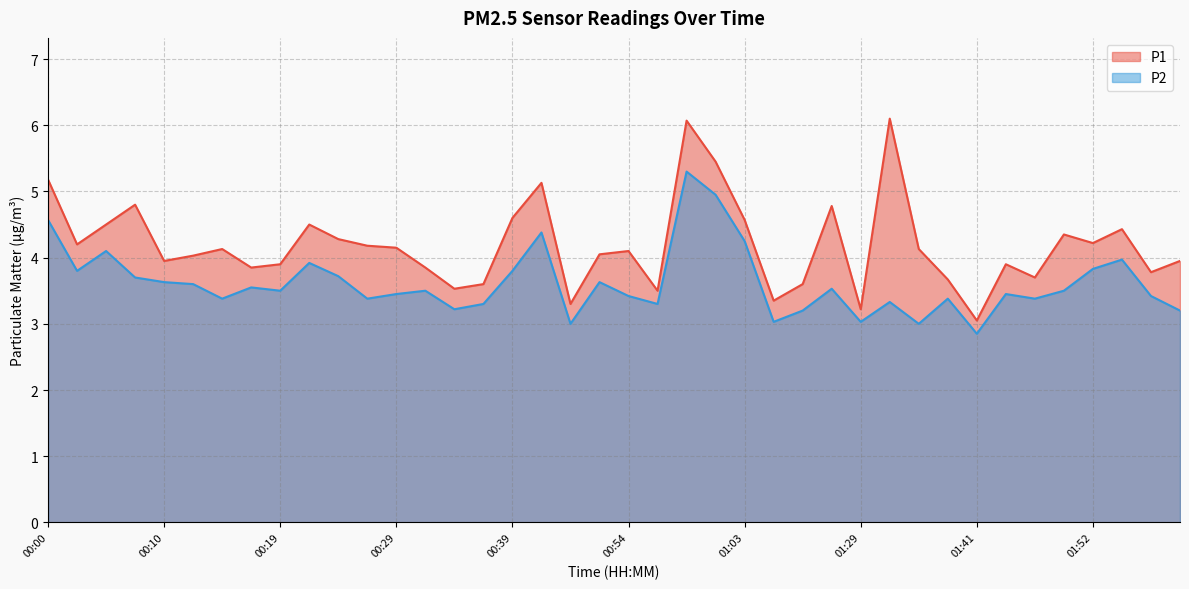

The value of P2 at 00:00 is 4.6. True or false?

True